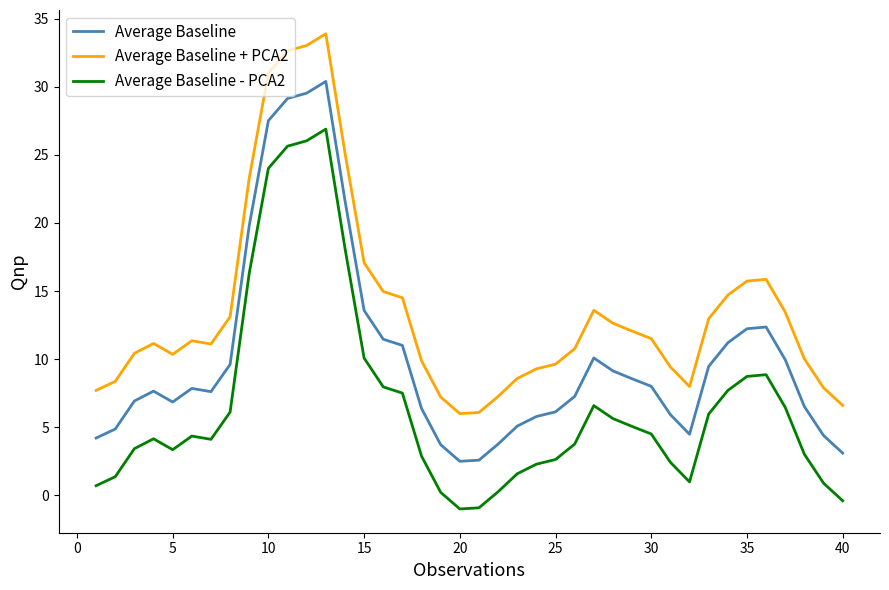

What are all the series names shown in the legend?

Average Baseline, Average Baseline + PCA2, Average Baseline - PCA2